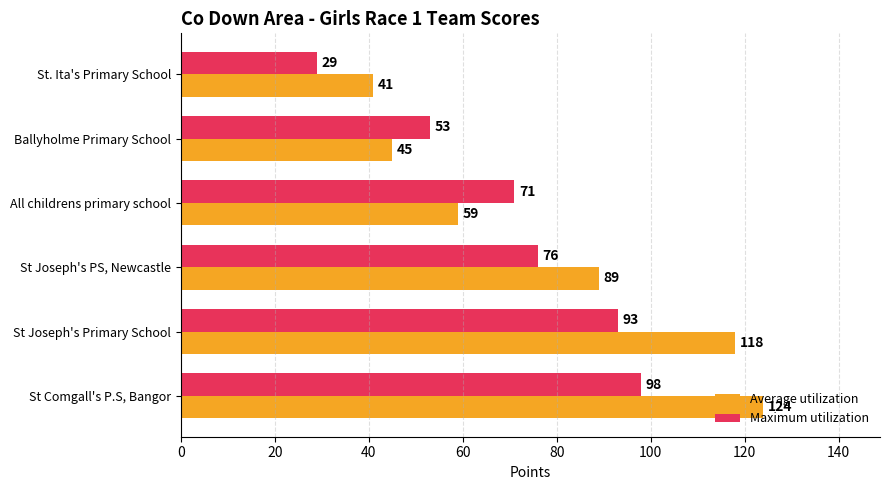

At which label does Maximum utilization reach its peak?

St Comgall's P.S, Bangor